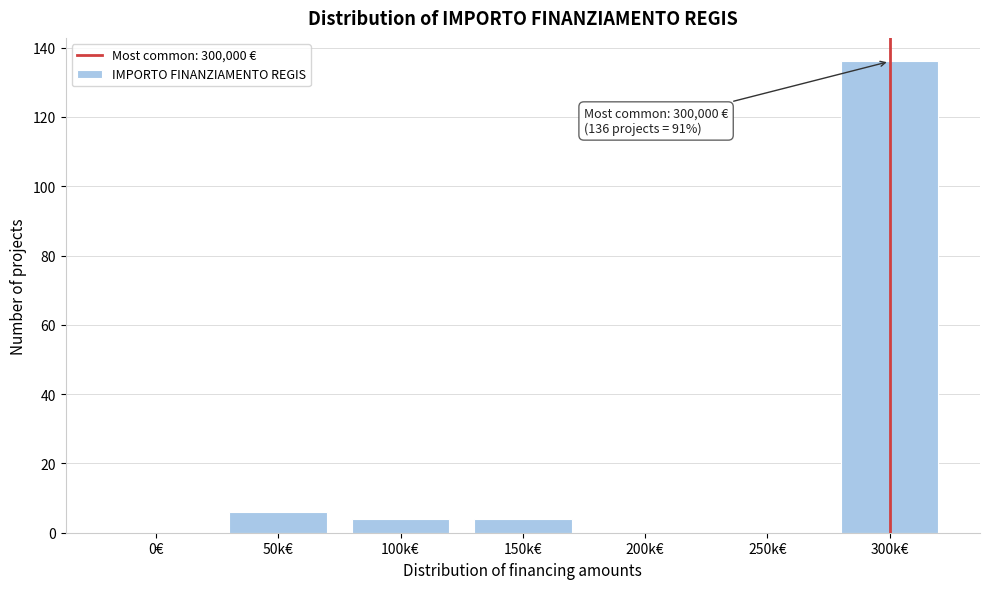

Reading left to right, list all the values displayed in this chart.

0€=0	50k€=6	100k€=4	150k€=4	200k€=0	250k€=0	300k€=136